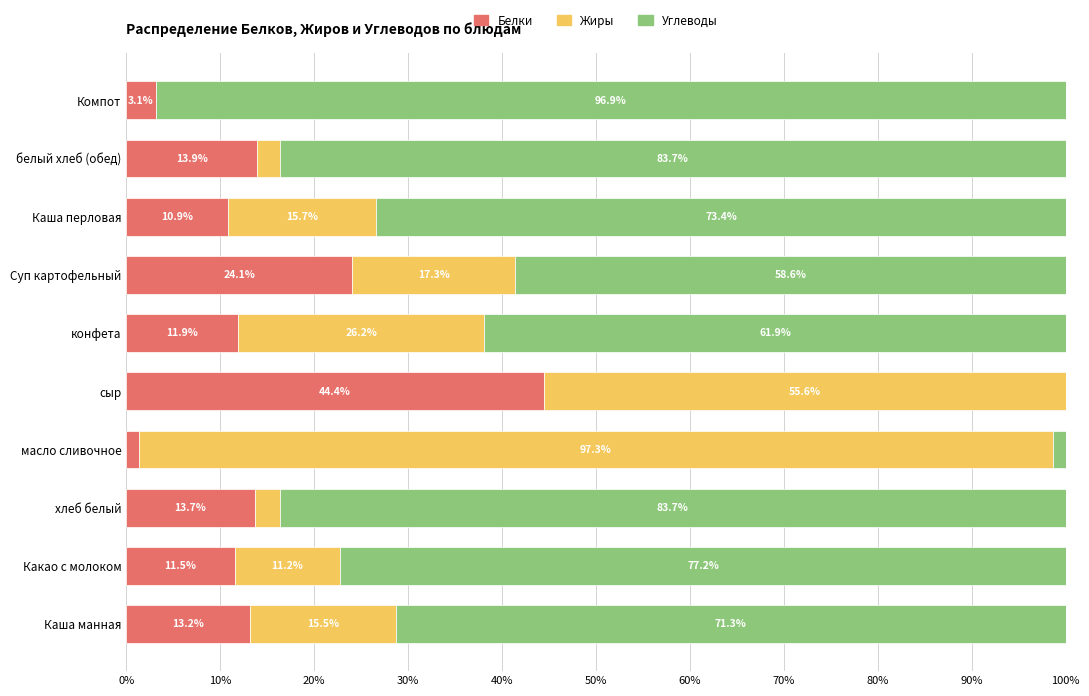

What are all the series names shown in the legend?

Белки, Жиры, Углеводы